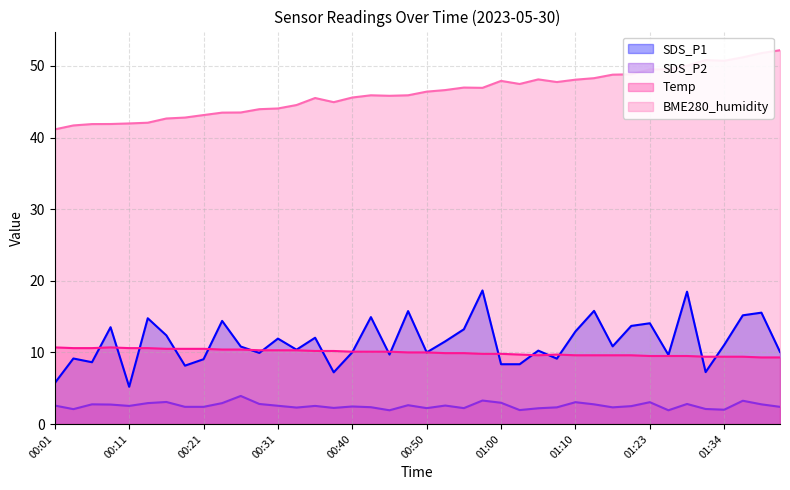

Where is the first local minimum for SDS_P2?

00:04